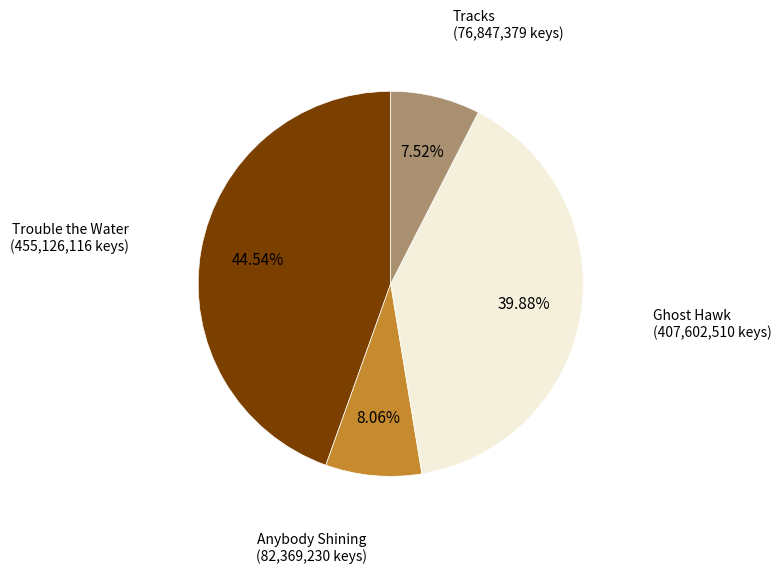

Is there any slice that represents more than half of the pie?

No